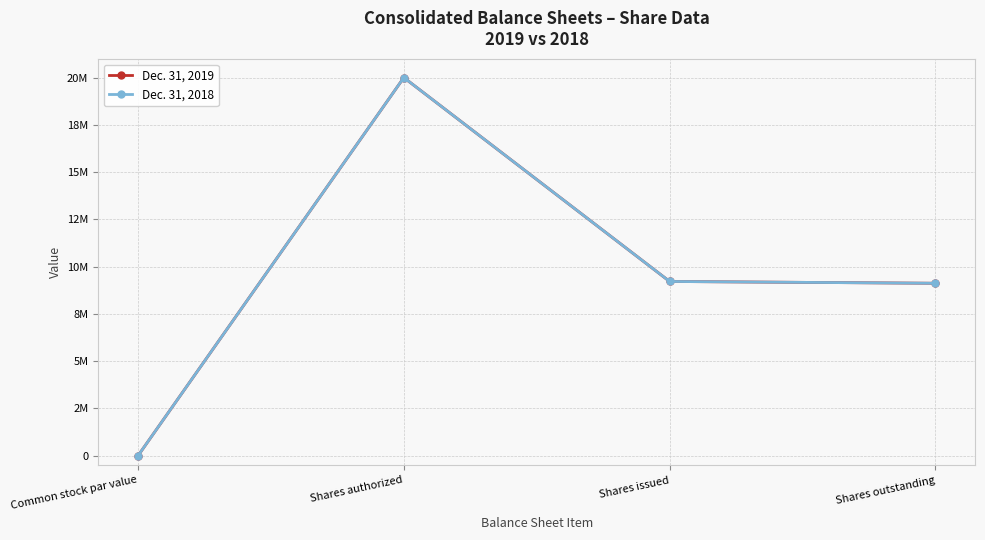

True or false: Dec. 31, 2018 and Dec. 31, 2019 cross at least once.

False